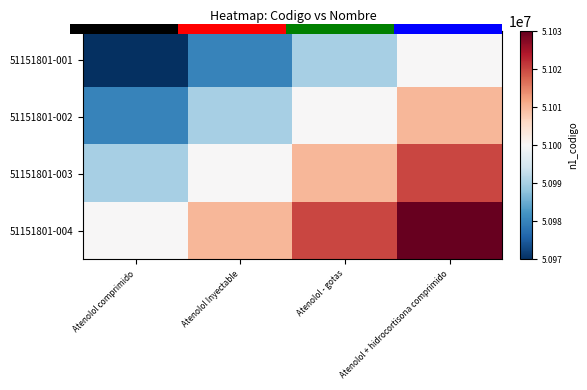

At which label does 51151801-002 reach its peak?

Atenolol + hidrocortisona comprimido